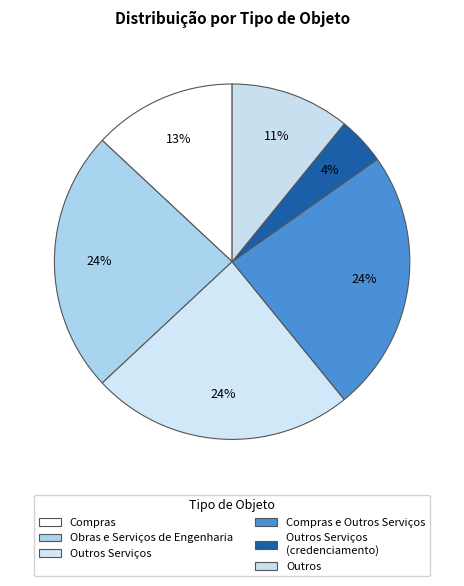

How many segments does this pie chart have?

6